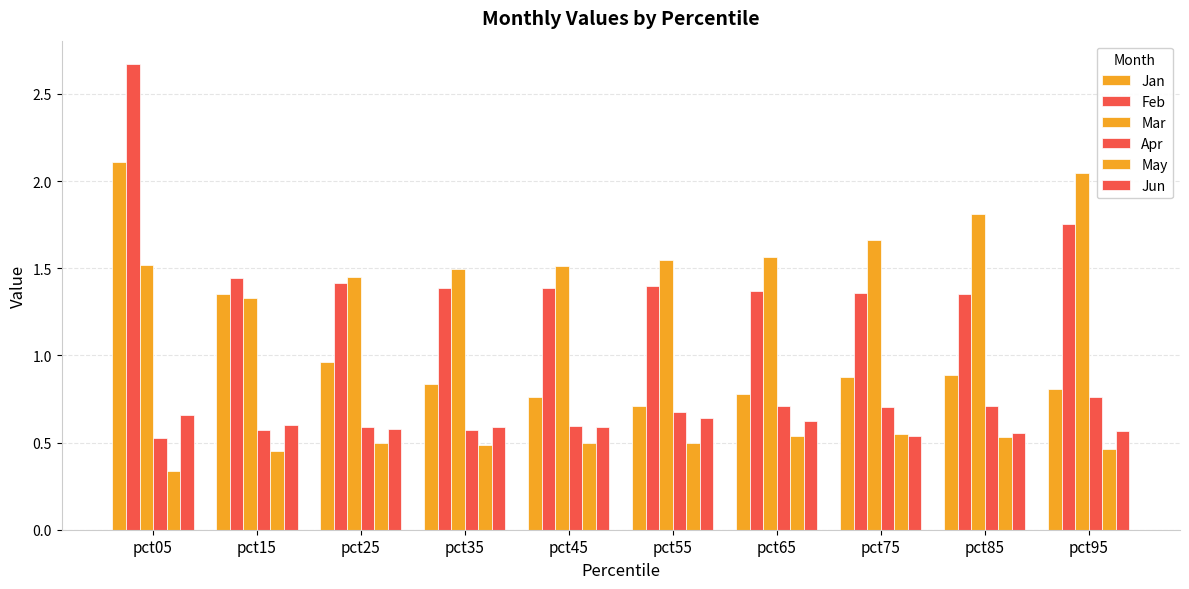

How many series are shown in this chart?

6